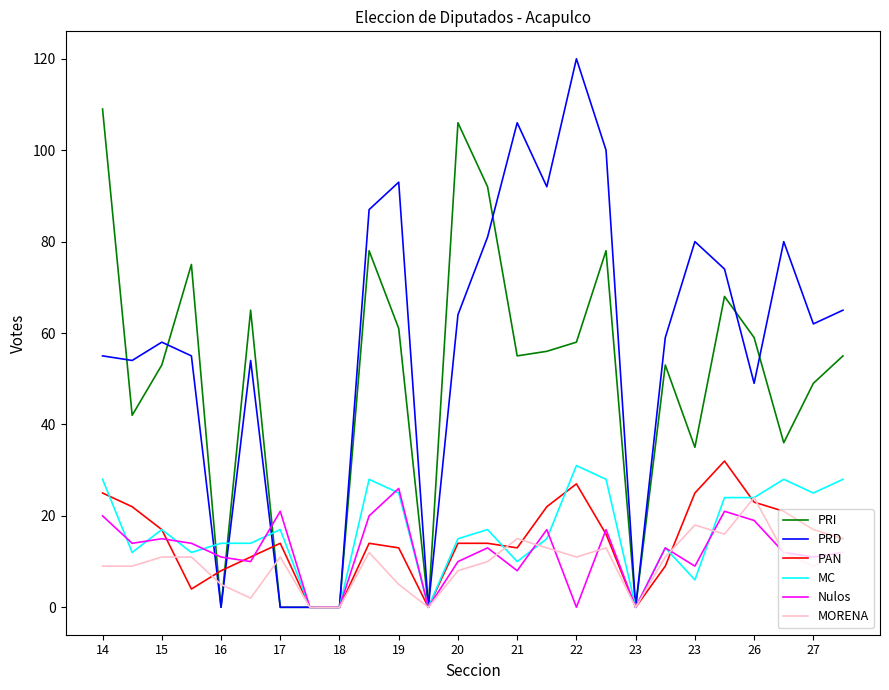

Which series has the widest spread of values?

PRD